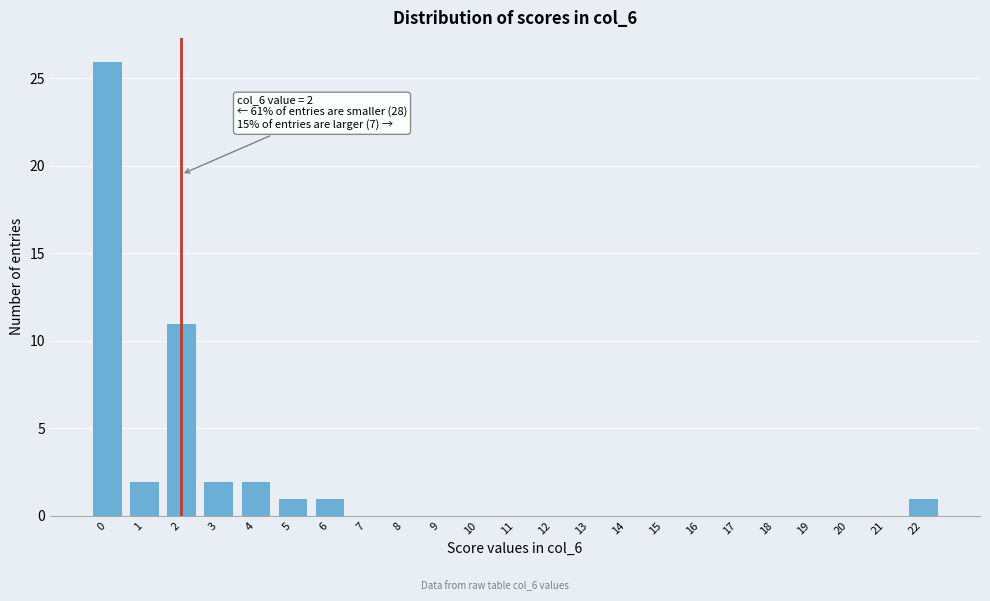

Reading left to right, transcribe all the data shown in this chart.

0=26	1=2	2=11	3=2	4=2	5=1	6=1	7=0	8=0	9=0	10=0	11=0	12=0	13=0	14=0	15=0	16=0	17=0	18=0	19=0	20=0	21=0	22=1